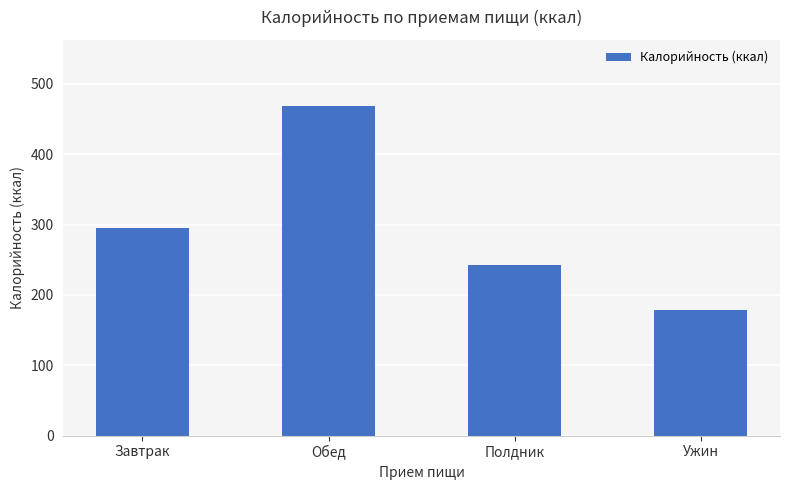

What is the smallest value displayed?

178.6